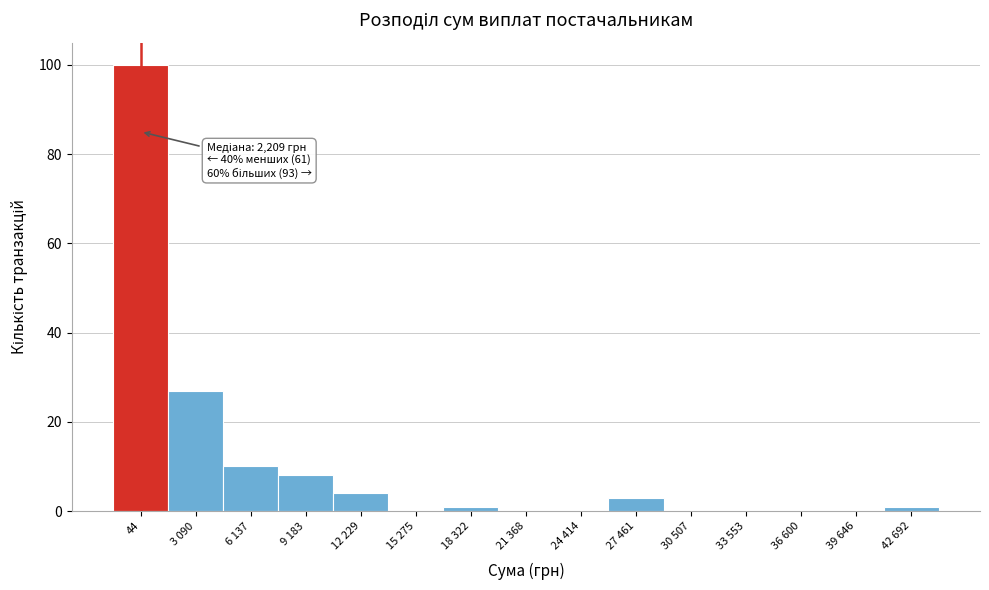

Reading left to right, extract all data points from this chart.

44=100	3 090=27	6 137=10	9 183=8	12 229=4	15 275=0	18 322=1	21 368=0	24 414=0	27 461=3	30 507=0	33 553=0	36 600=0	39 646=0	42 692=1